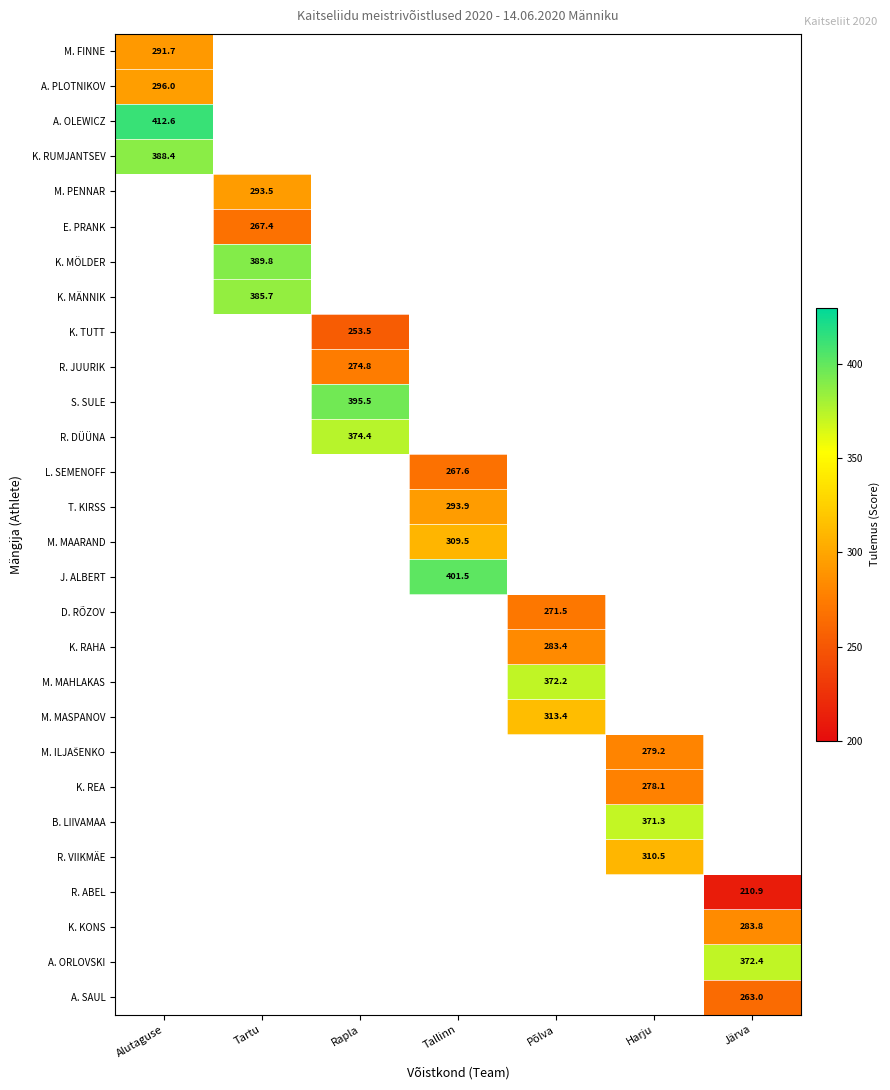

Is the value of A. PLOTNIKOV at Alutaguse greater than the value of R. JUURIK at Rapla?

Yes